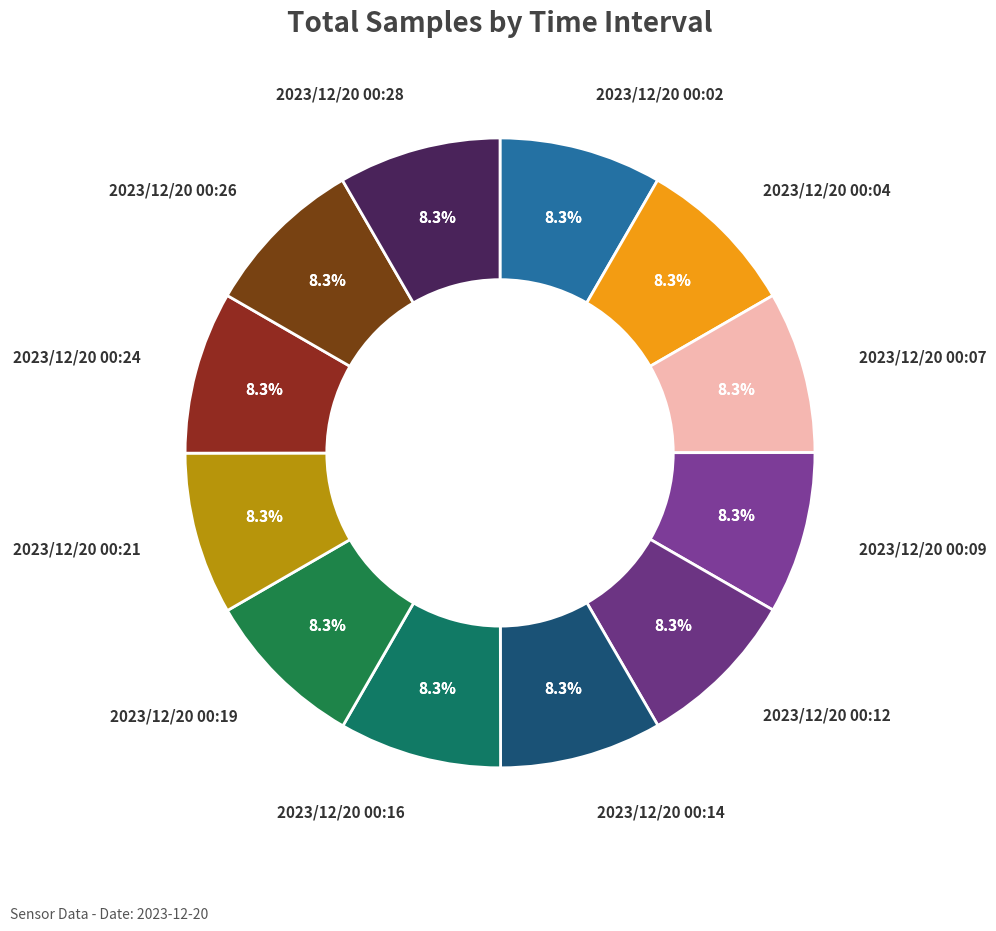

To the nearest percent, what percentage of the pie is 2023/12/20 00:24?

8%